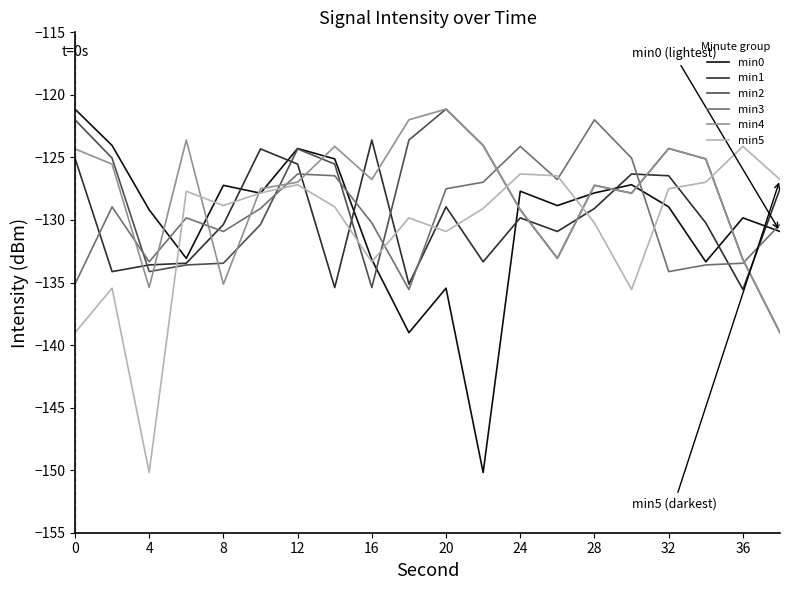

What is the smallest value displayed?

-150.2